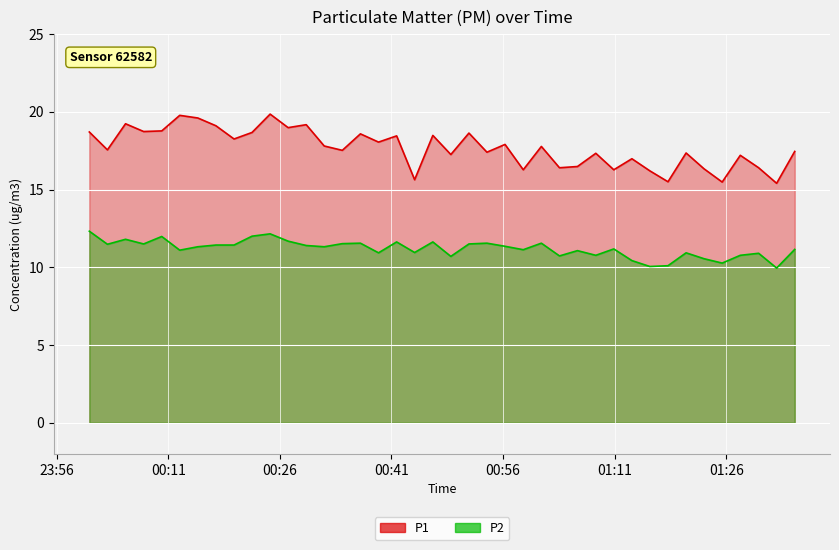

What value does the P1 series have at 2024-02-28T00:19:51?

18.2